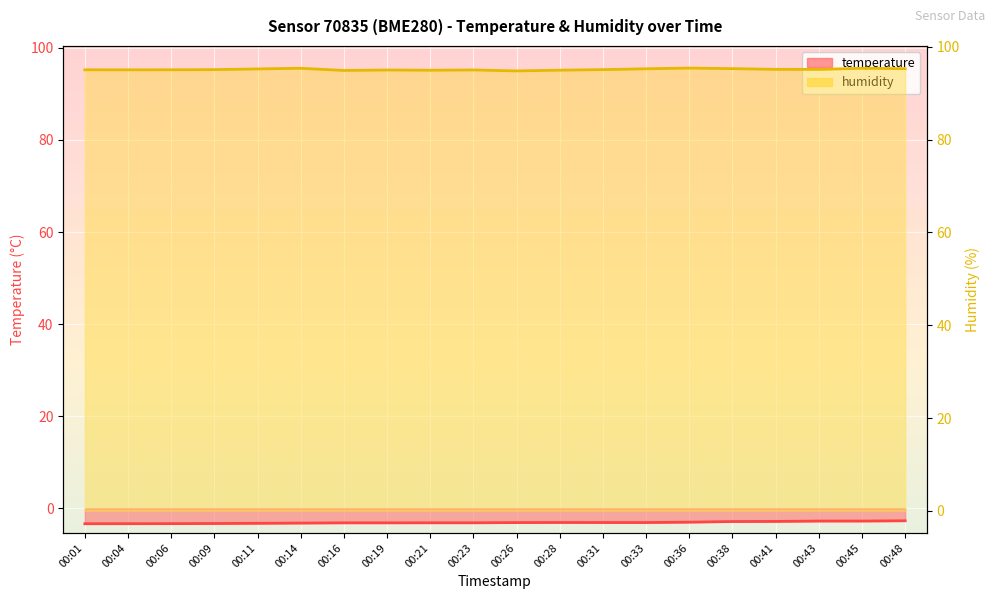

Rank the series at 00:38 from highest to lowest value.

humidity, temperature